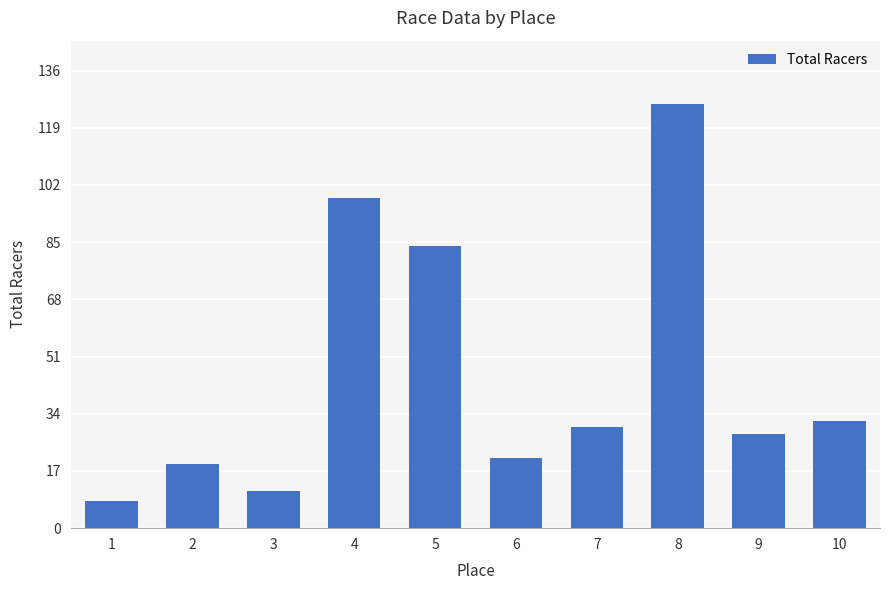

Reading right to left, what are all the values shown in this chart?

32	28	126	30	21	84	98	11	19	8